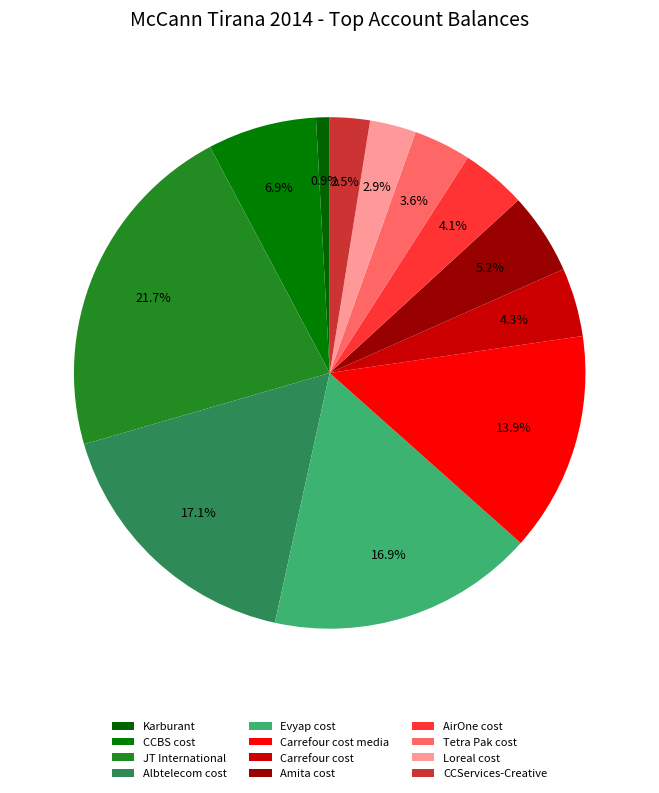

How many slices are in this pie chart?

12